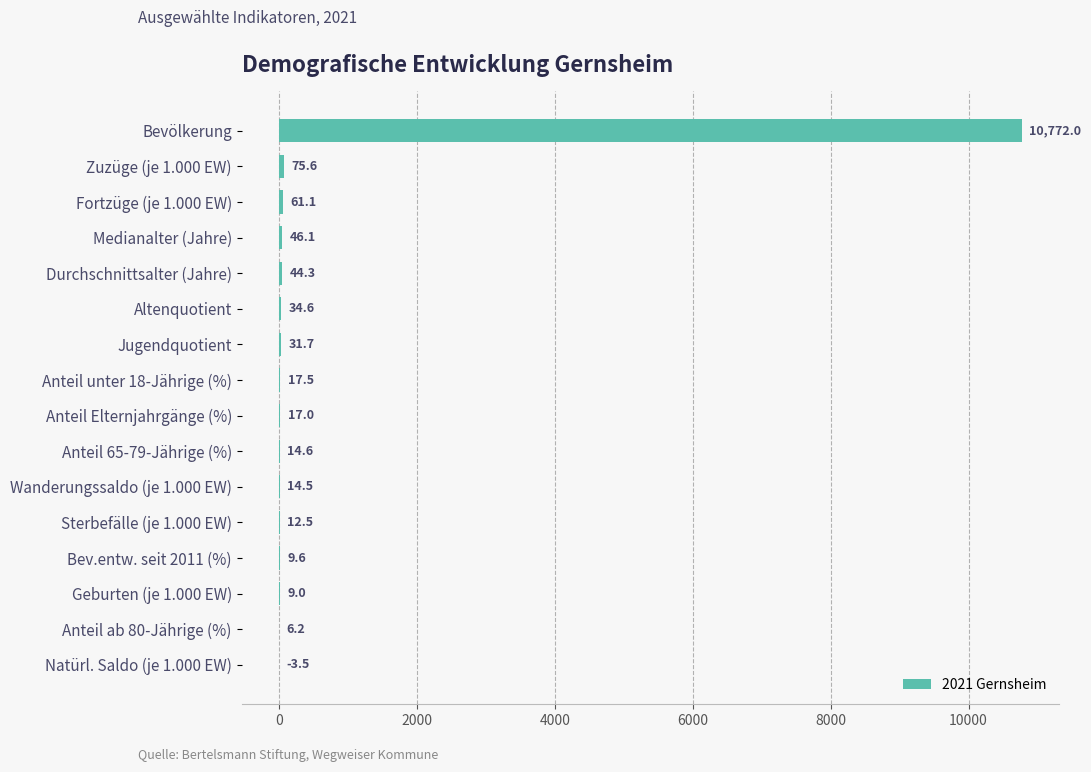

Where is the data nearest to the value 5384?

Zuzüge (je 1.000 EW)